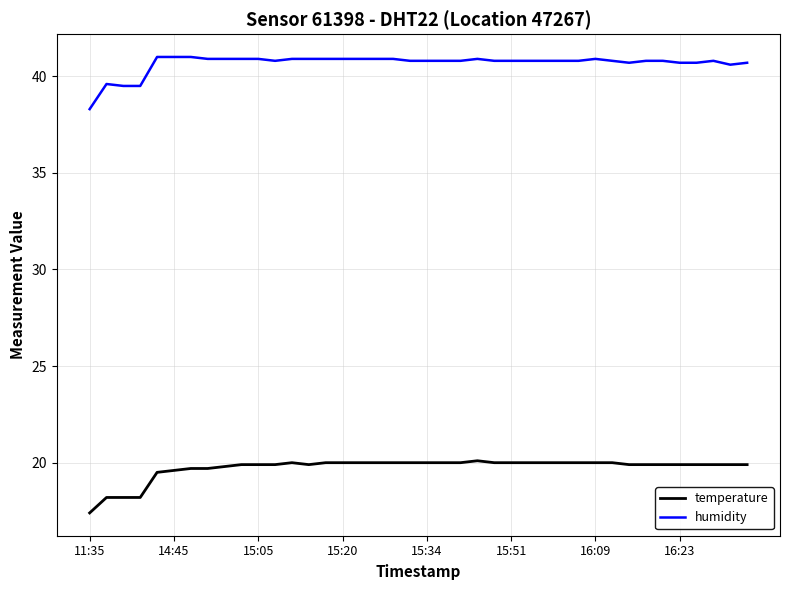

List the series in order of their peak value, lowest first.

temperature, humidity